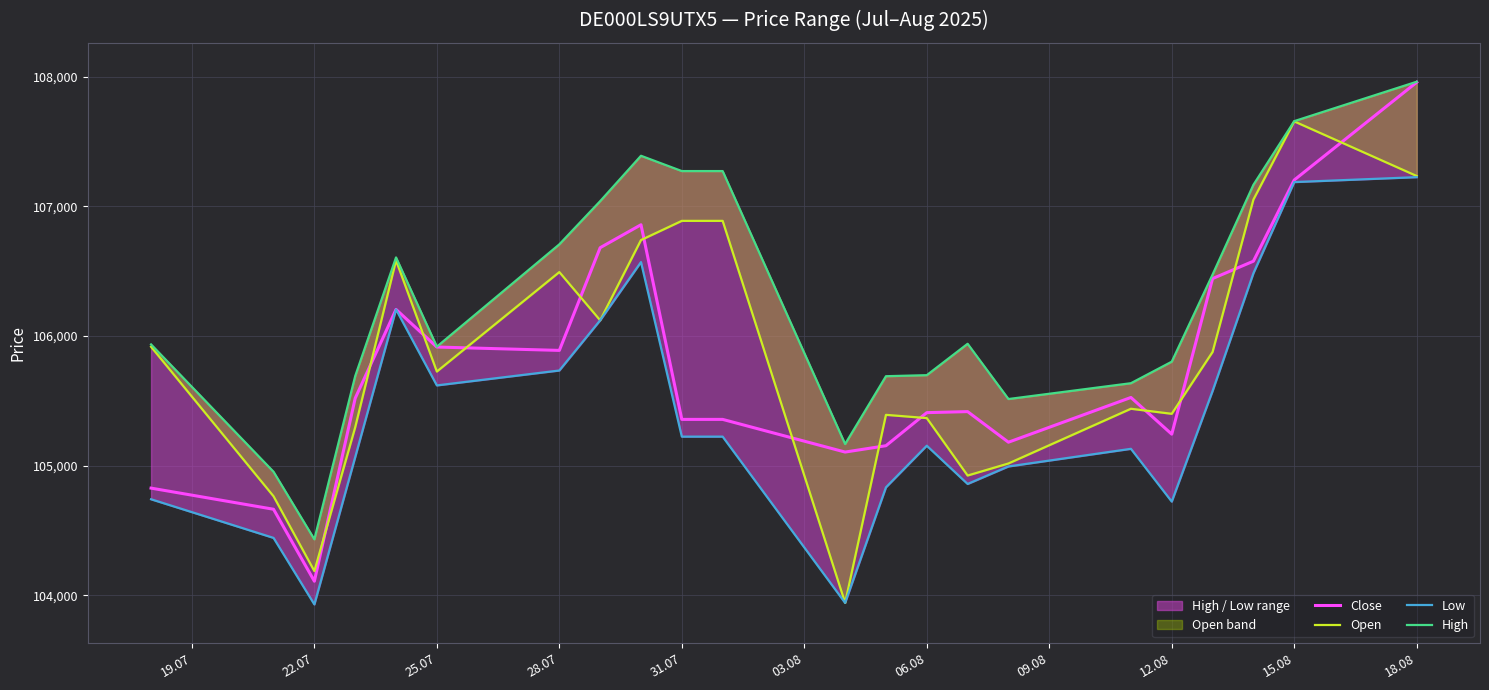

What is the sum of all Close values?

2326619